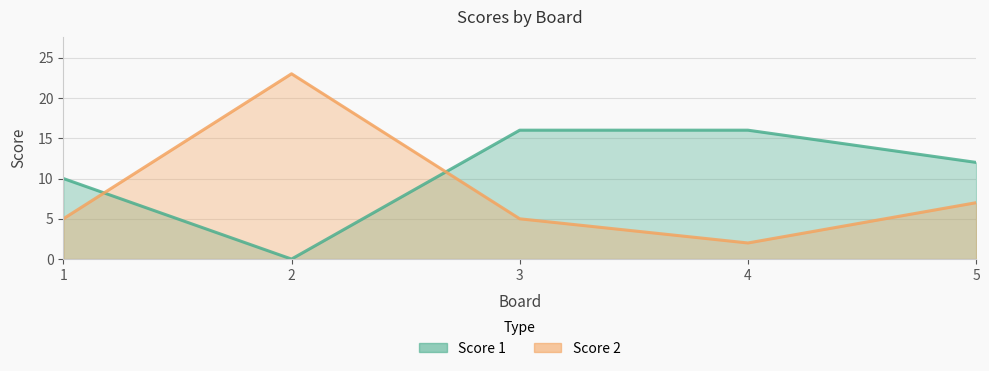

What is the highest value of the Score 2 series?

23